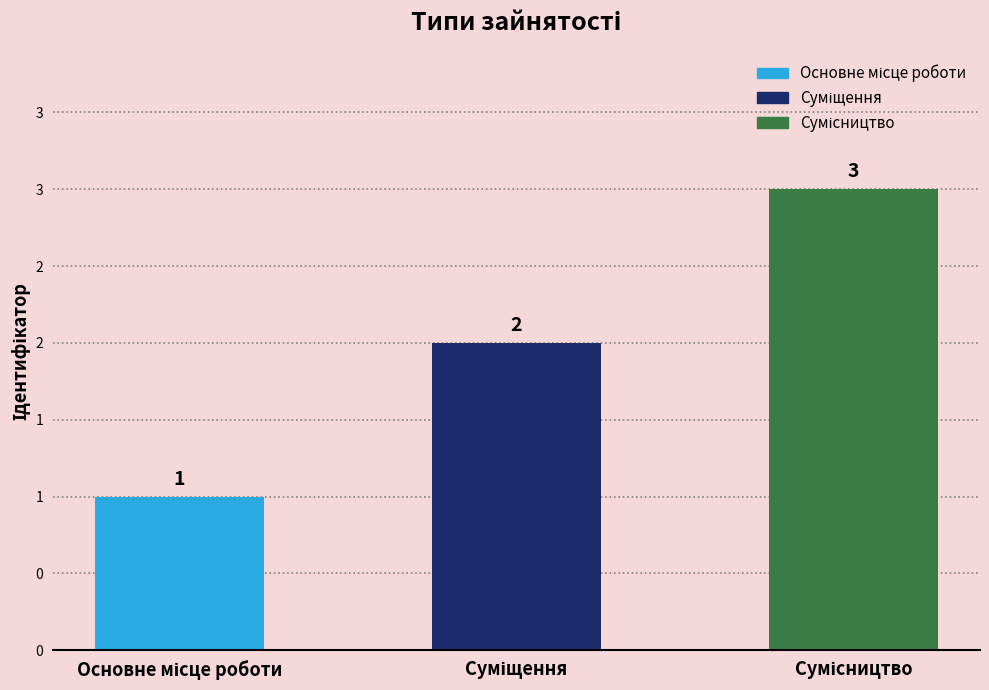

Reading left to right, what are all the values shown in this chart?

1	2	3